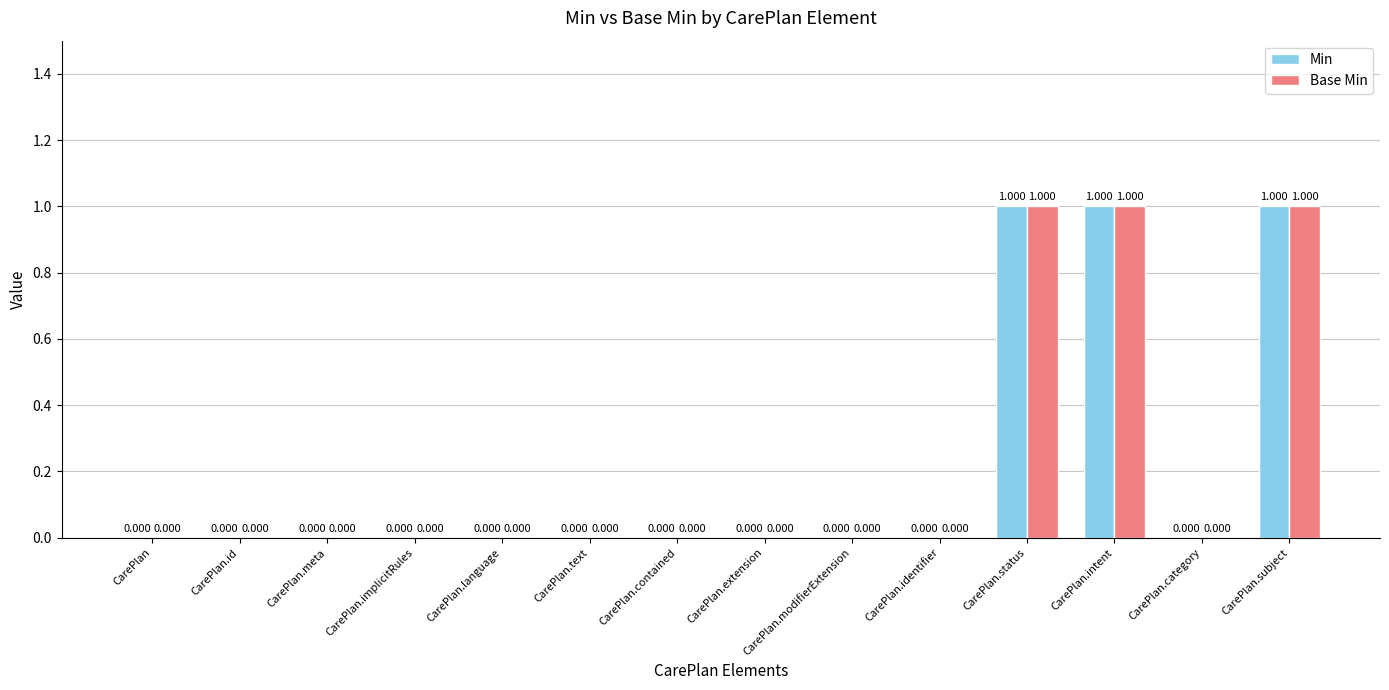

Is the value of Min at CarePlan.implicitRules greater than the value of Base Min at CarePlan?

No